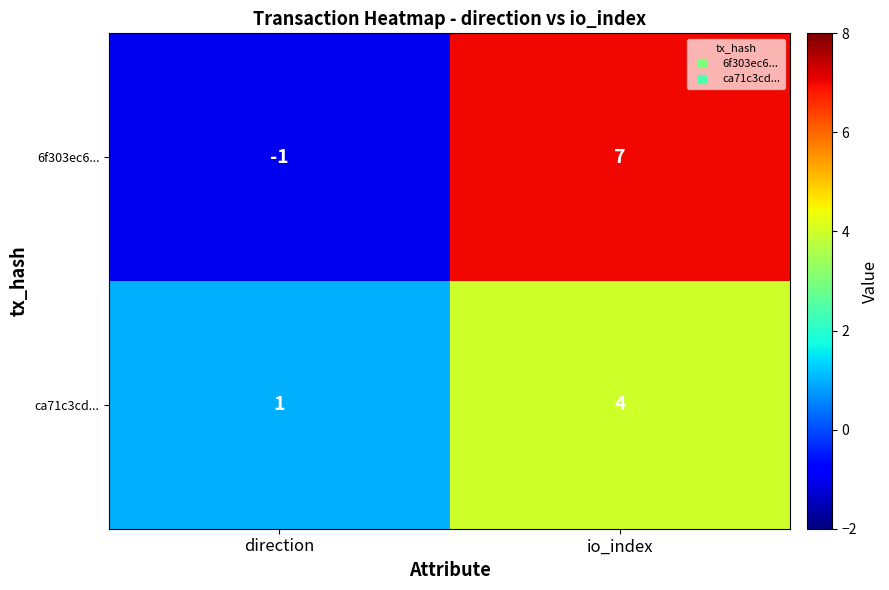

Which label corresponds to the smallest value in the chart?

direction